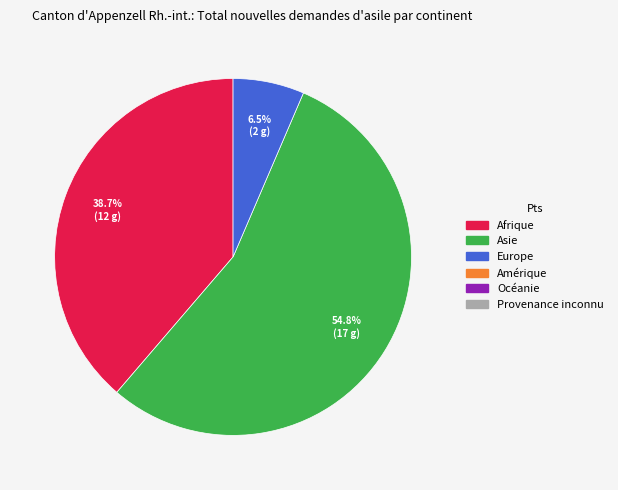

Does any single category account for the majority?

Yes